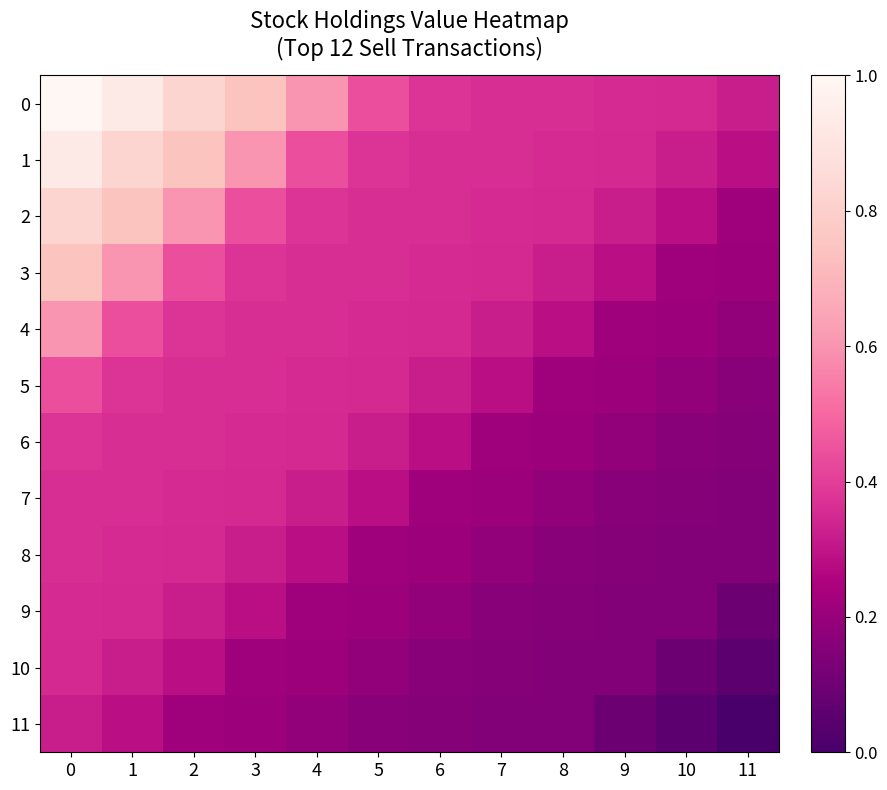

Between 9 and 2, which is larger?

2